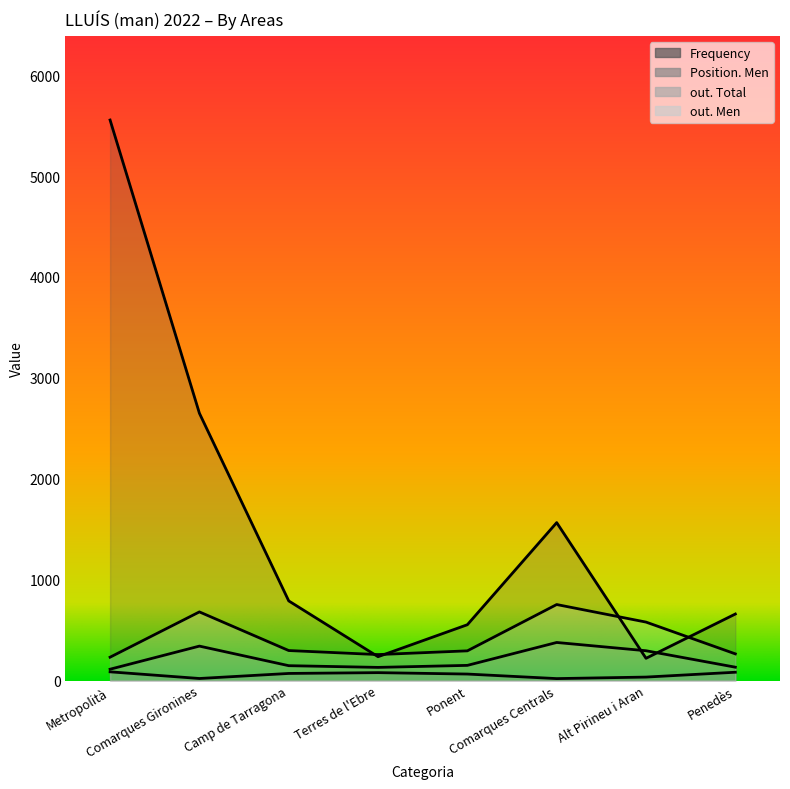

What is the sum of the Position. Men values at Penedès and Metropolità?

168